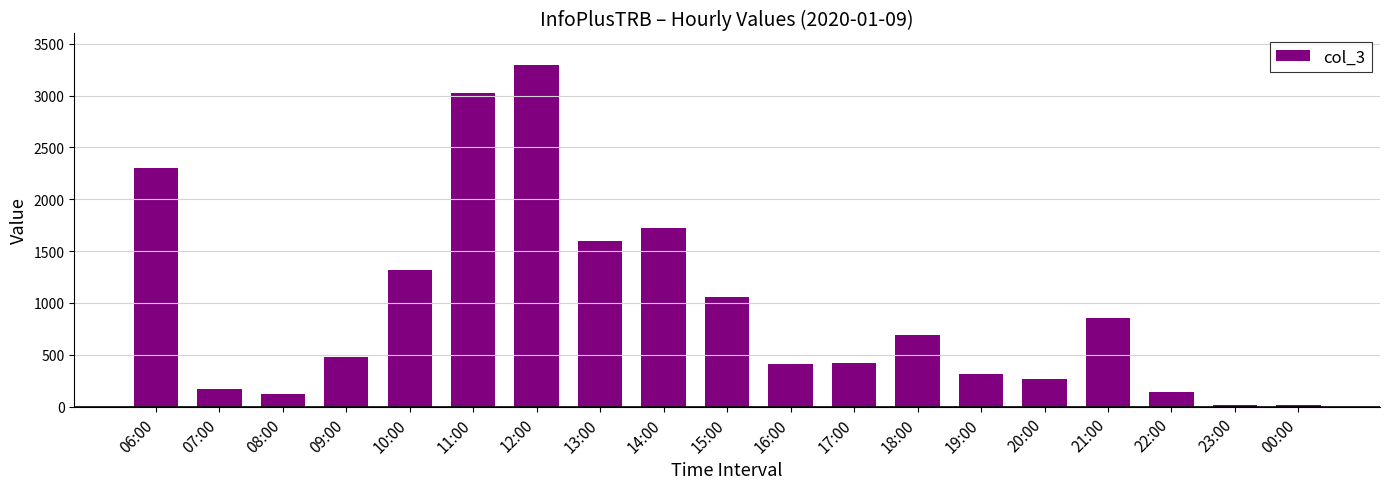

The value at 16:00 is 415. True or false?

True